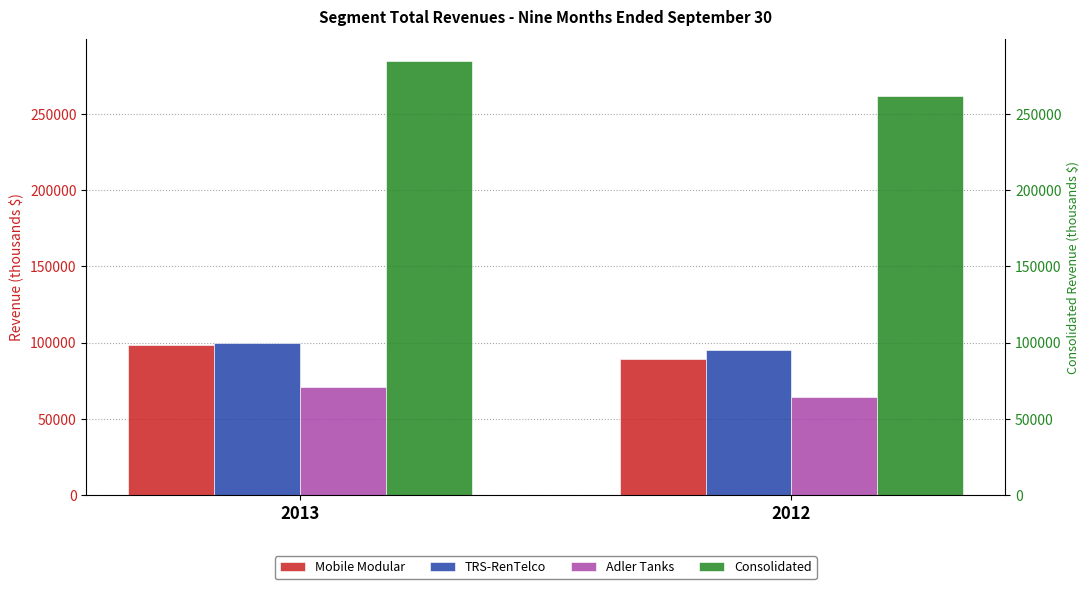

Is the value of Mobile Modular at 2013 greater than the value of TRS-RenTelco at 2013?

No